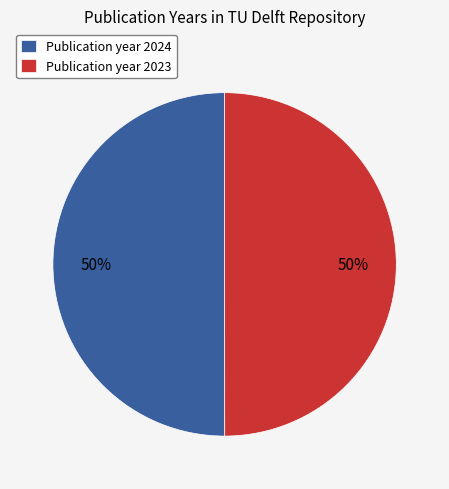

To the nearest percent, what is the combined percentage of Publication year 2023 and Publication year 2024?

100%